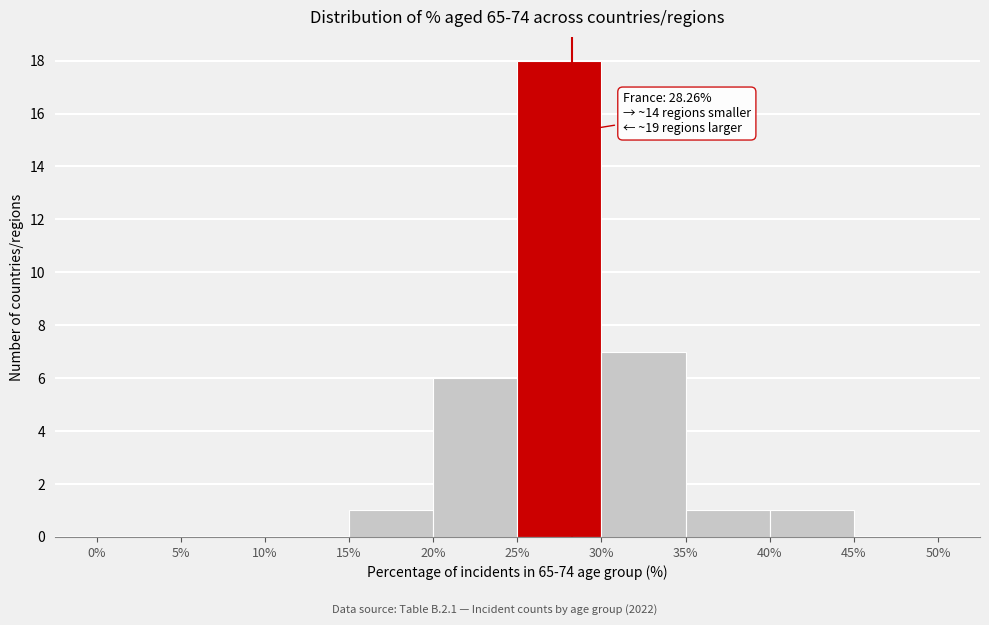

Which range on the x-axis has the tallest bar?

25% to 30%